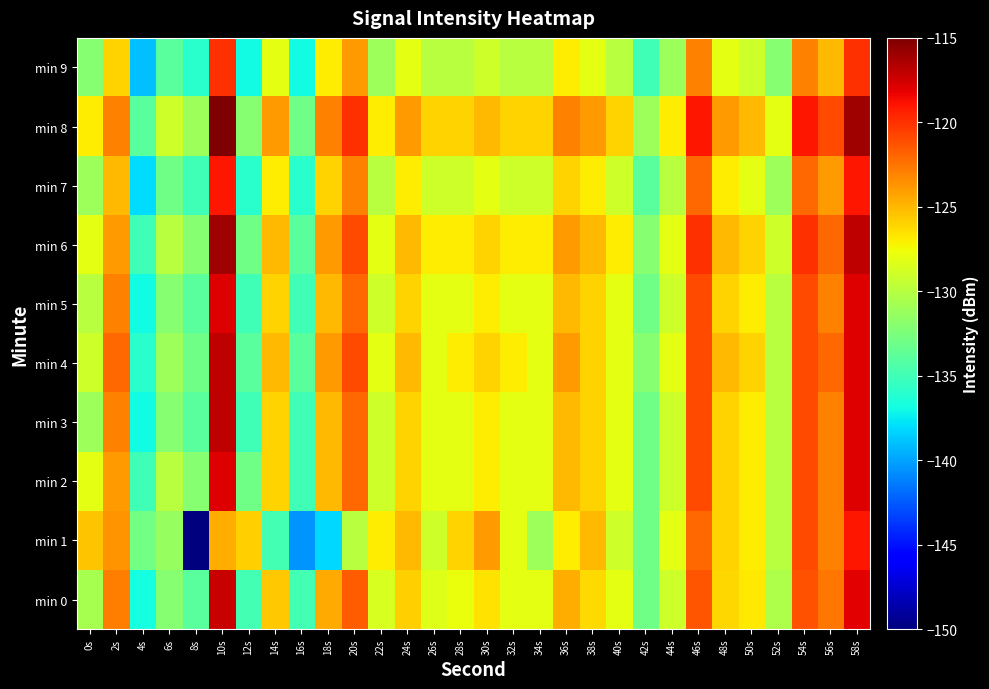

Reading right to left, list all the values displayed in this chart.

min 0: 58s=-118.1	56s=-122.6	54s=-121.2	52s=-130.4	50s=-126.8	48s=-126.1	46s=-121.4	44s=-128.9	42s=-132.9	40s=-128.0	38s=-126.3	36s=-124.6	34s=-128.1	32s=-128.0	30s=-126.6	28s=-127.8	26s=-128.3	24s=-125.8	22s=-128.6	20s=-121.6	18s=-124.5	16s=-134.8	14s=-125.6	12s=-134.9	10s=-117.2	8s=-133.9	6s=-132.0	4s=-136.8	2s=-122.8	0s=-130.6
min 1: 58s=-119.0	56s=-123.0	54s=-121.0	52s=-130.0	50s=-127.0	48s=-126.0	46s=-122.0	44s=-128.0	42s=-133.0	40s=-129.0	38s=-125.0	36s=-127.0	34s=-131.0	32s=-128.0	30s=-124.0	28s=-126.0	26s=-129.0	24s=-125.0	22s=-127.0	20s=-130.0	18s=-138.2	16s=-140.5	14s=-134.9	12s=-125.9	10s=-124.7	8s=-150.0	6s=-131.4	4s=-132.8	2s=-123.7	0s=-125.5
min 2: 58s=-118.0	56s=-123.0	54s=-121.0	52s=-130.0	50s=-127.0	48s=-126.0	46s=-121.0	44s=-129.0	42s=-133.0	40s=-128.0	38s=-126.0	36s=-125.0	34s=-128.0	32s=-128.0	30s=-127.0	28s=-128.0	26s=-128.0	24s=-126.0	22s=-129.0	20s=-122.0	18s=-125.0	16s=-135.0	14s=-126.0	12s=-133.0	10s=-118.0	8s=-132.0	6s=-130.0	4s=-135.0	2s=-124.0	0s=-128.0
min 3: 58s=-118.0	56s=-123.0	54s=-121.0	52s=-130.0	50s=-127.0	48s=-126.0	46s=-121.0	44s=-129.0	42s=-133.0	40s=-128.0	38s=-126.0	36s=-125.0	34s=-128.0	32s=-128.0	30s=-127.0	28s=-128.0	26s=-128.0	24s=-126.0	22s=-129.0	20s=-122.0	18s=-125.0	16s=-135.0	14s=-126.0	12s=-135.0	10s=-117.0	8s=-134.0	6s=-132.0	4s=-137.0	2s=-123.0	0s=-131.0
min 4: 58s=-118.0	56s=-122.0	54s=-121.0	52s=-130.0	50s=-126.0	48s=-125.0	46s=-121.0	44s=-128.0	42s=-132.0	40s=-128.0	38s=-126.0	36s=-124.0	34s=-128.0	32s=-127.0	30s=-126.0	28s=-127.0	26s=-128.0	24s=-125.0	22s=-128.0	20s=-121.0	18s=-124.0	16s=-134.0	14s=-125.0	12s=-134.0	10s=-117.0	8s=-133.0	6s=-131.0	4s=-136.0	2s=-122.0	0s=-129.0
min 5: 58s=-118.0	56s=-123.0	54s=-121.0	52s=-130.0	50s=-127.0	48s=-126.0	46s=-121.0	44s=-129.0	42s=-133.0	40s=-128.0	38s=-126.0	36s=-125.0	34s=-128.0	32s=-128.0	30s=-127.0	28s=-128.0	26s=-128.0	24s=-126.0	22s=-129.0	20s=-122.0	18s=-125.0	16s=-135.0	14s=-126.0	12s=-135.0	10s=-118.0	8s=-134.0	6s=-132.0	4s=-137.0	2s=-123.0	0s=-130.0
min 6: 58s=-117.0	56s=-122.0	54s=-120.0	52s=-129.0	50s=-126.0	48s=-125.0	46s=-120.0	44s=-128.0	42s=-132.0	40s=-127.0	38s=-125.0	36s=-124.0	34s=-127.0	32s=-127.0	30s=-126.0	28s=-127.0	26s=-127.0	24s=-125.0	22s=-128.0	20s=-121.0	18s=-124.0	16s=-134.0	14s=-125.0	12s=-133.0	10s=-116.0	8s=-132.0	6s=-130.0	4s=-135.0	2s=-124.0	0s=-128.0
min 7: 58s=-119.0	56s=-124.0	54s=-122.0	52s=-131.0	50s=-128.0	48s=-127.0	46s=-122.0	44s=-130.0	42s=-134.0	40s=-129.0	38s=-127.0	36s=-126.0	34s=-129.0	32s=-129.0	30s=-128.0	28s=-129.0	26s=-129.0	24s=-127.0	22s=-130.0	20s=-123.0	18s=-126.0	16s=-136.0	14s=-127.0	12s=-136.0	10s=-119.0	8s=-135.0	6s=-133.0	4s=-138.0	2s=-125.0	0s=-131.0
min 8: 58s=-116.0	56s=-121.0	54s=-119.0	52s=-128.0	50s=-125.0	48s=-124.0	46s=-119.0	44s=-127.0	42s=-131.0	40s=-126.0	38s=-124.0	36s=-123.0	34s=-126.0	32s=-126.0	30s=-125.0	28s=-126.0	26s=-126.0	24s=-124.0	22s=-127.0	20s=-120.0	18s=-123.0	16s=-133.0	14s=-124.0	12s=-132.0	10s=-115.0	8s=-131.0	6s=-129.0	4s=-134.0	2s=-123.0	0s=-127.0
min 9: 58s=-120.0	56s=-125.0	54s=-123.0	52s=-132.0	50s=-129.0	48s=-128.0	46s=-123.0	44s=-131.0	42s=-135.0	40s=-130.0	38s=-128.0	36s=-127.0	34s=-130.0	32s=-130.0	30s=-129.0	28s=-130.0	26s=-130.0	24s=-128.0	22s=-131.0	20s=-124.0	18s=-127.0	16s=-137.0	14s=-128.0	12s=-137.0	10s=-120.0	8s=-136.0	6s=-134.0	4s=-139.0	2s=-126.0	0s=-132.0